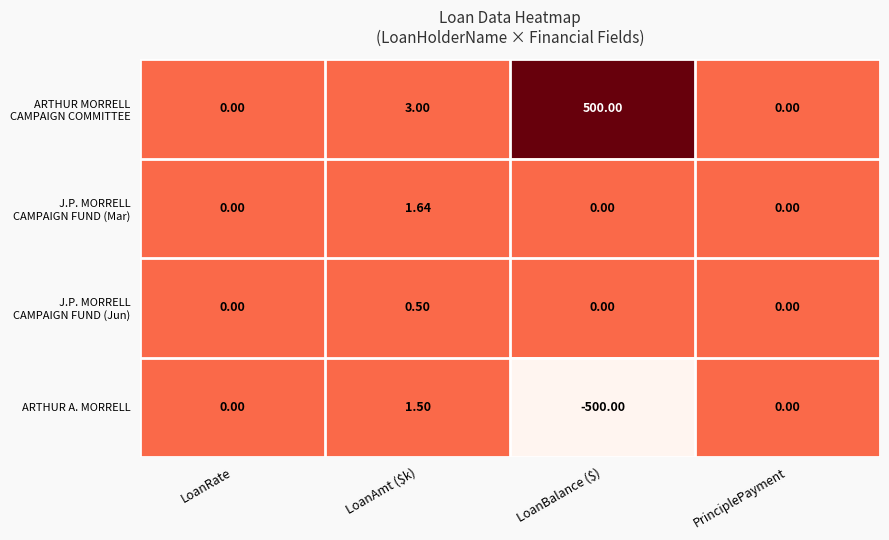

At which category is the sum across all series the highest?

LoanAmt ($k)